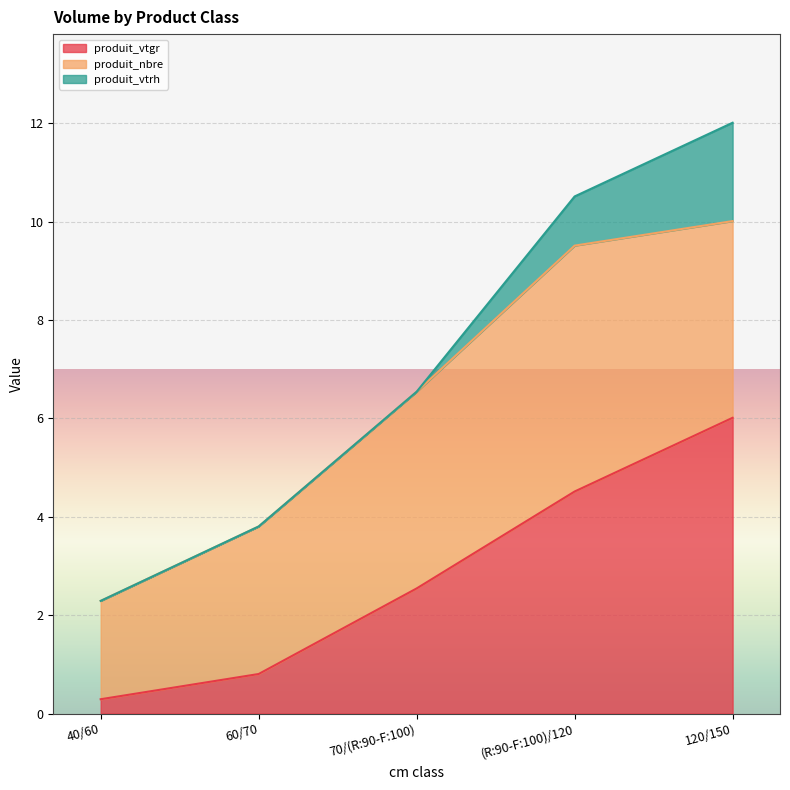

Between which two adjacent categories do produit_nbre and produit_vtgr first intersect?

(R:90-F:100)/120 and 120/150